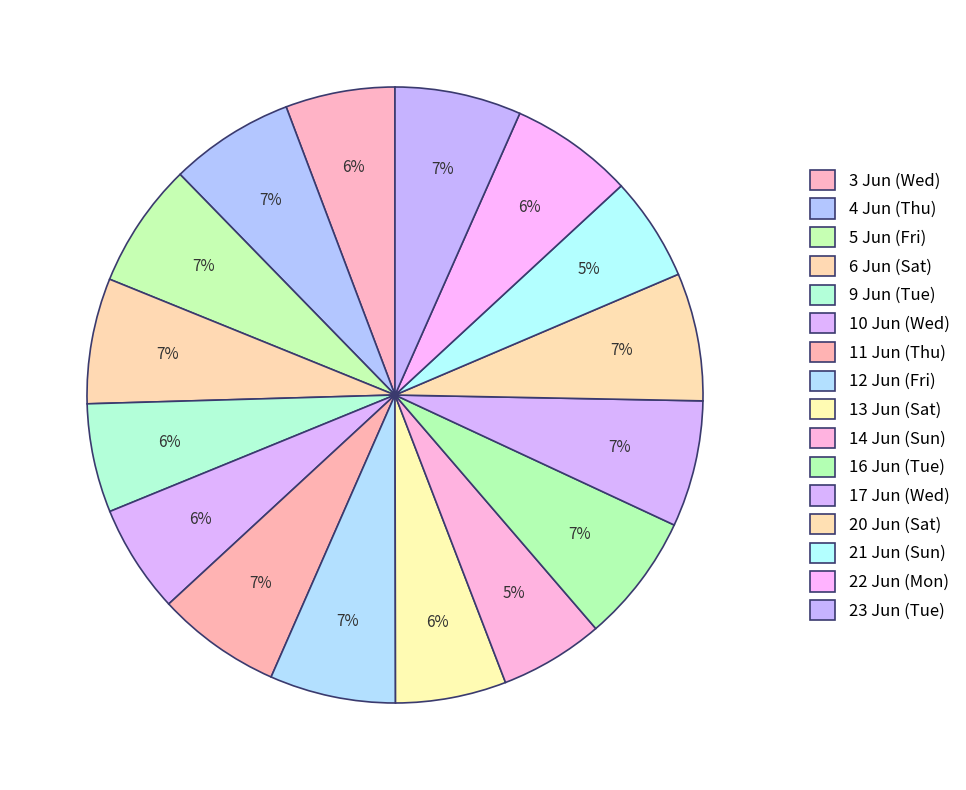

Does any single category account for the majority?

No